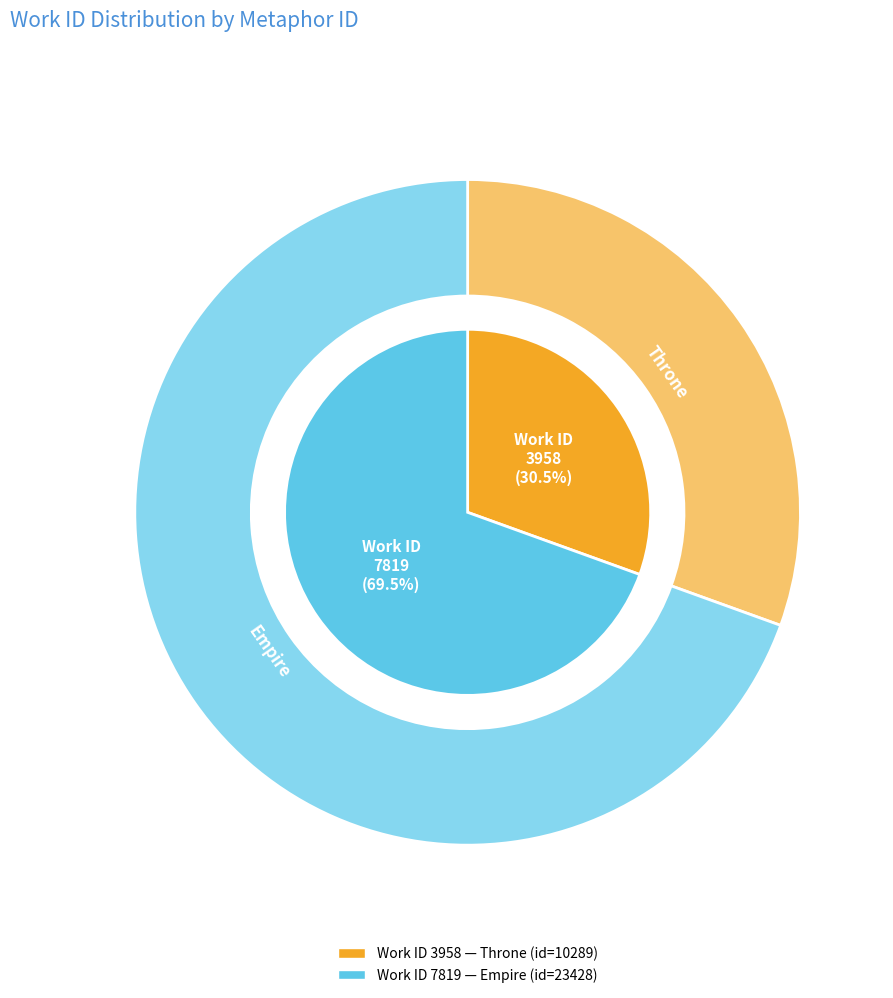

What is the majority slice?

7819